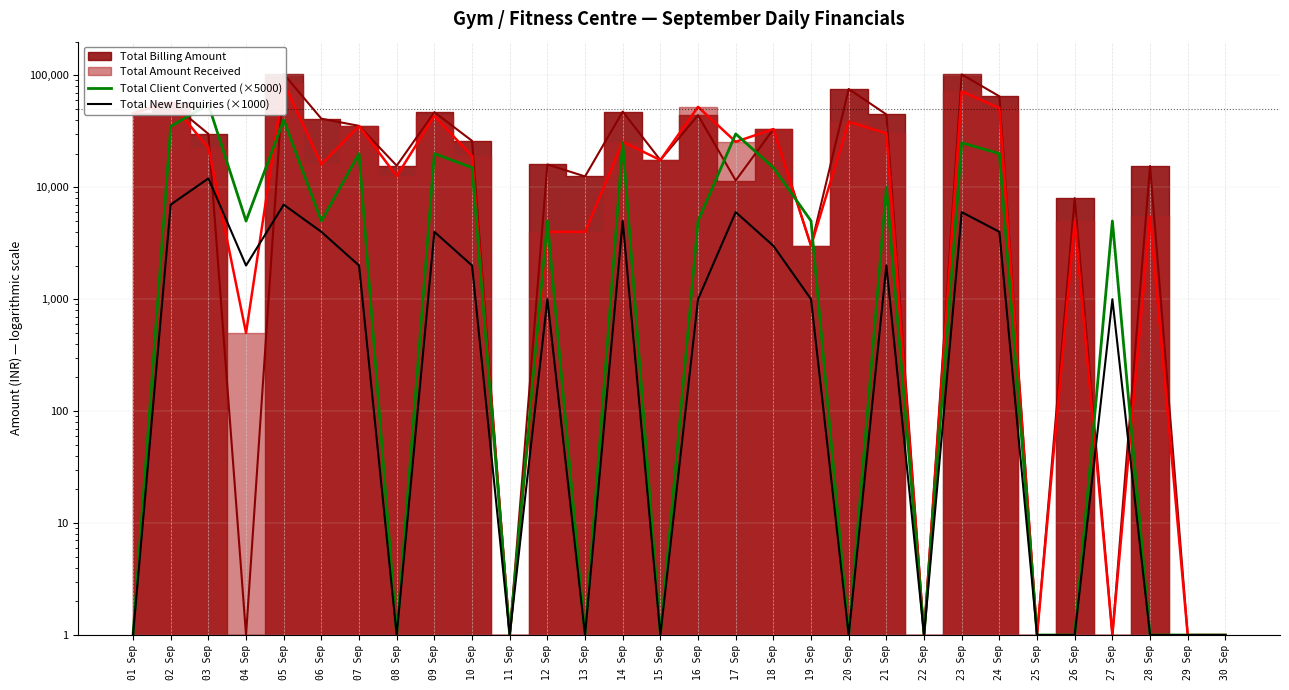

The value of Total New Enquiries (×1000) at 28 Sep is 1. True or false?

True